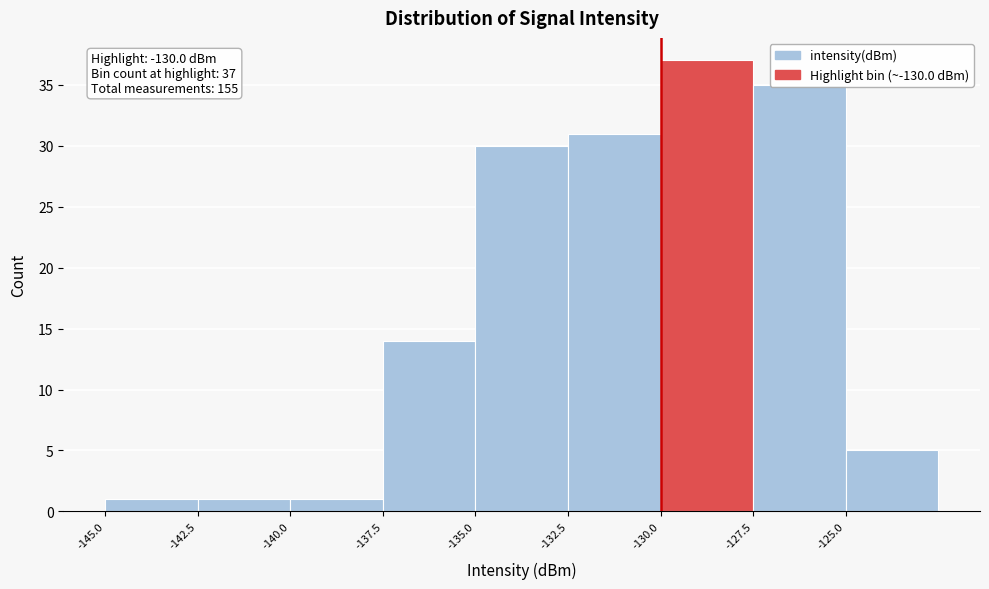

Which range on the x-axis has the tallest bar?

-130.0 to -127.5